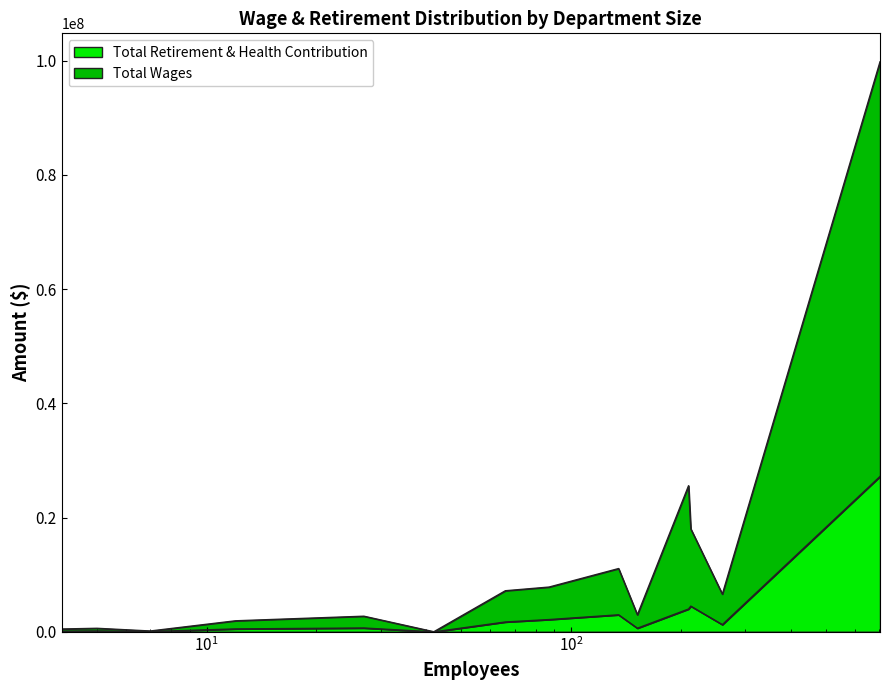

What is the difference between the maximum and minimum values?

27207858